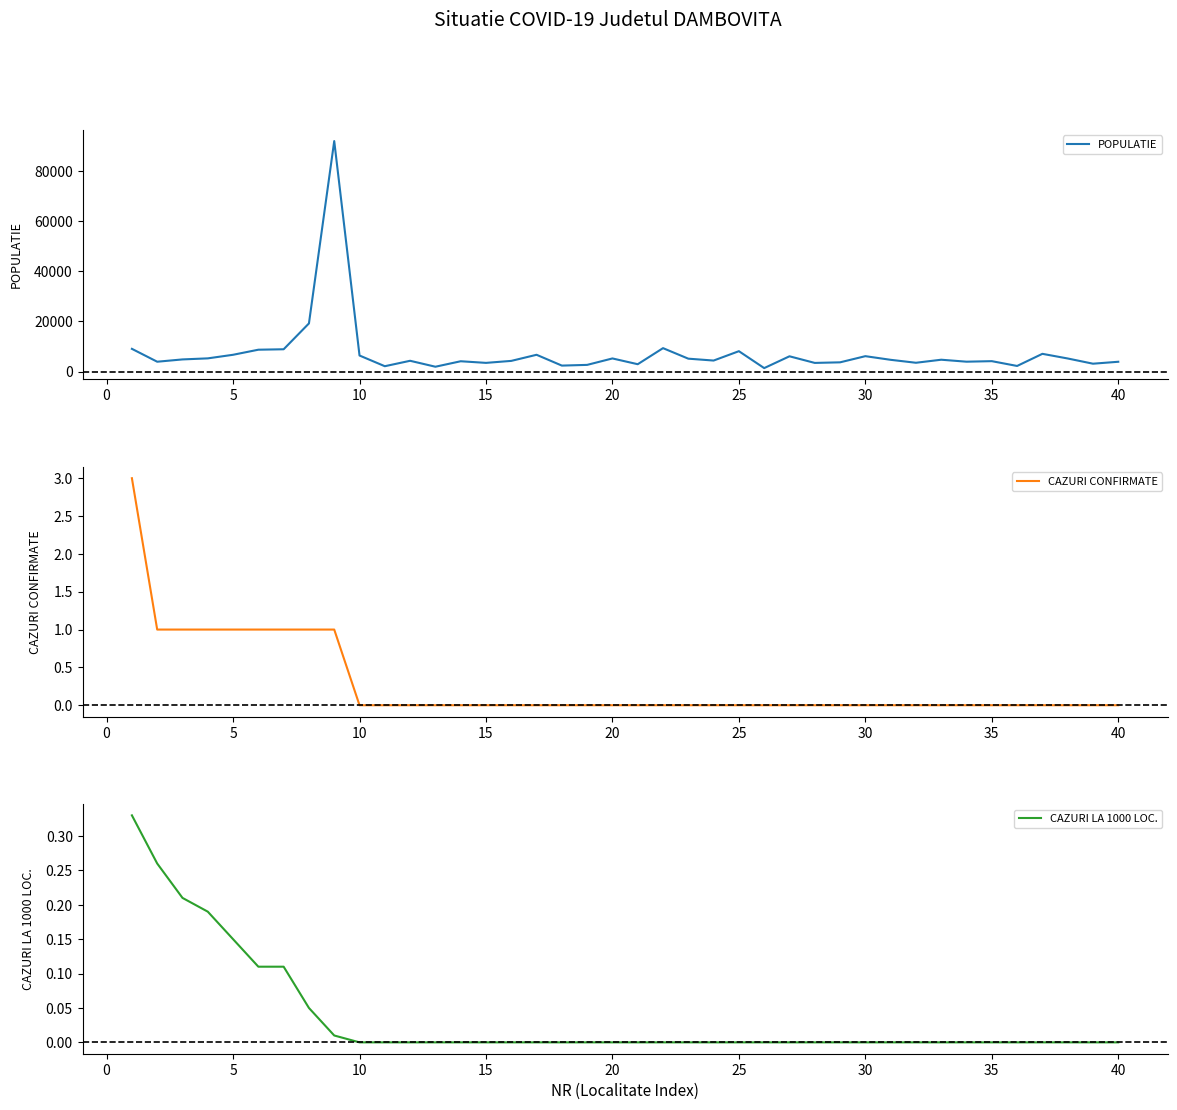

Which series has the largest total across all categories?

POPULATIE